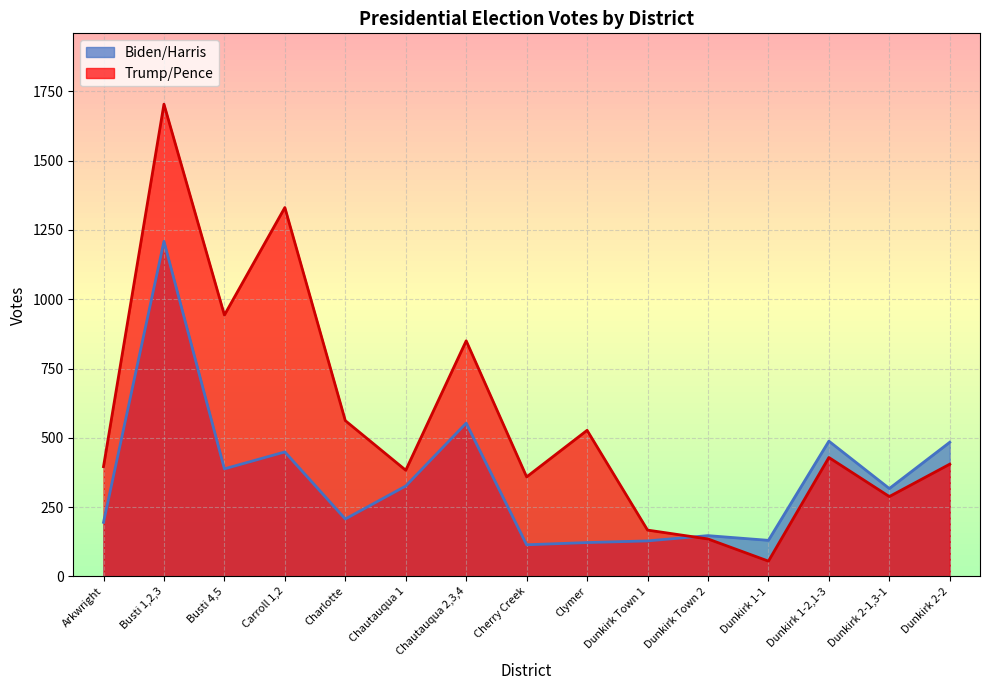

How many times do Trump/Pence and Biden/Harris cross each other?

1